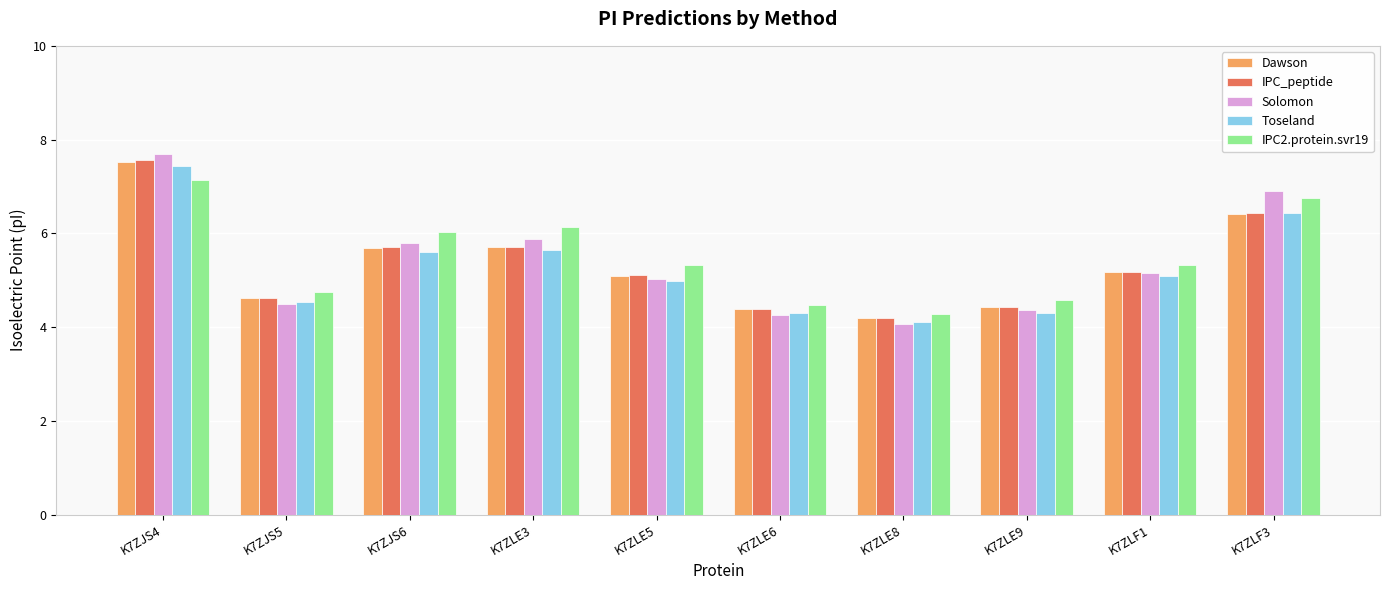

At which label does Solomon reach its peak?

K7ZJS4